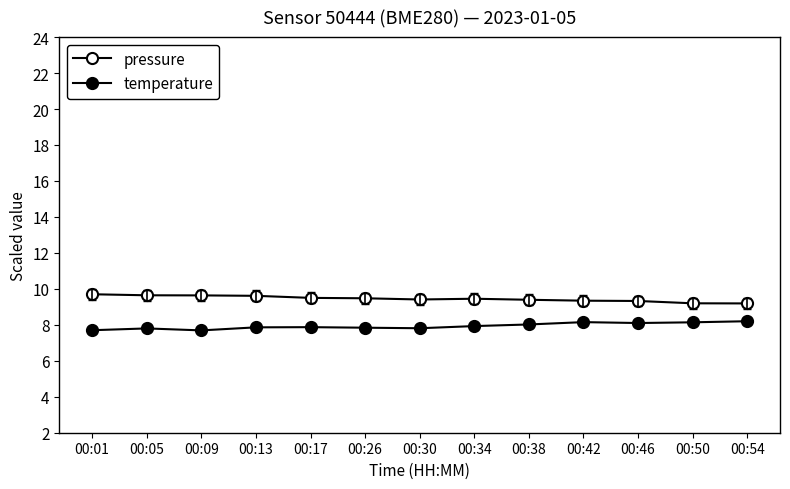

Is this an area chart (filled region under the line)?

No